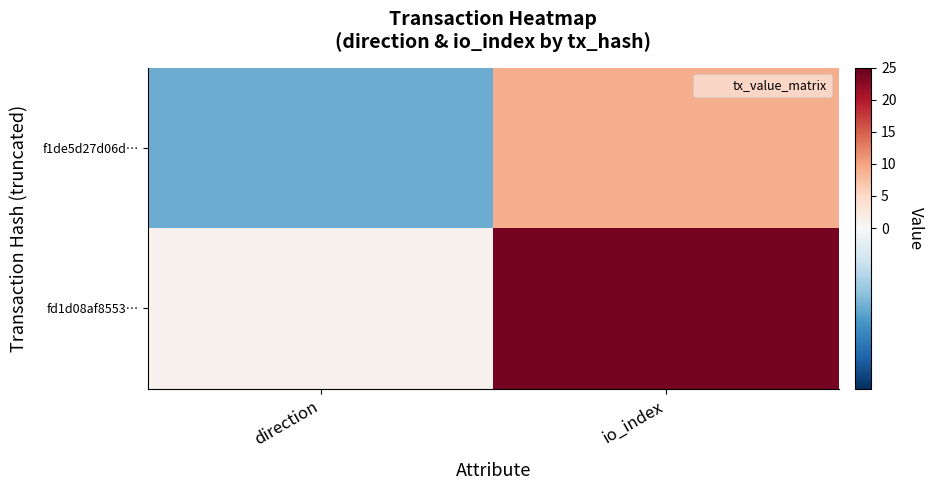

How many categories are shown in the chart?

2